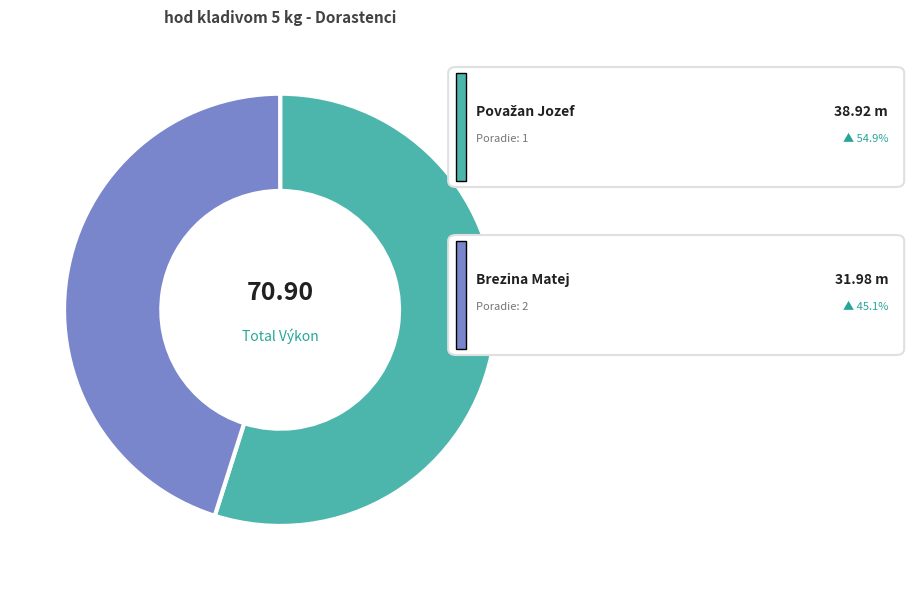

To the nearest percent, what is the difference between the largest and smallest slice percentages?

10%